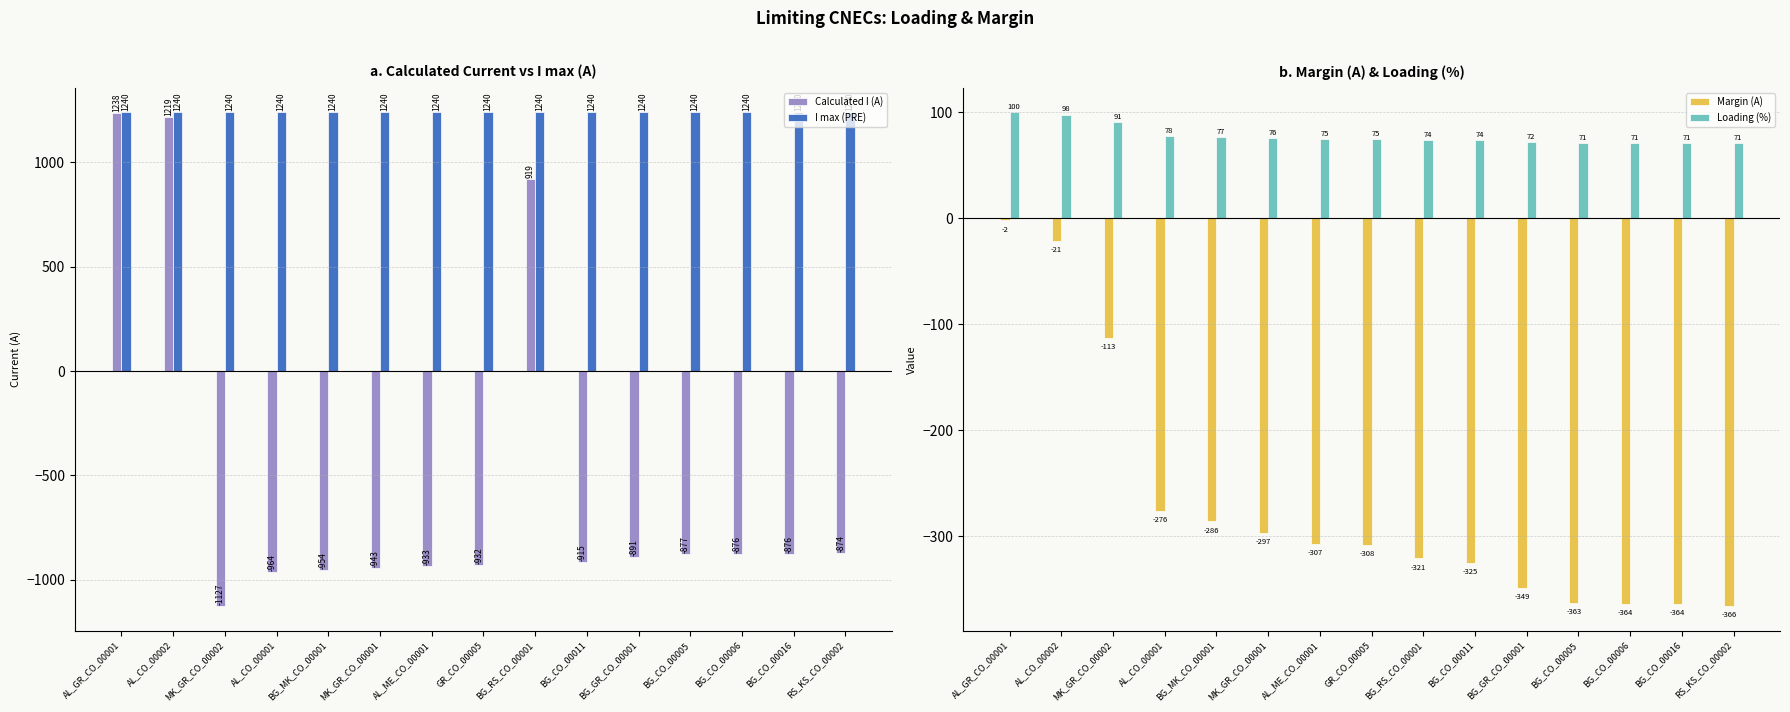

Reading right to left, transcribe all the data shown in this chart.

Calculated I (A): RS_KS_CO_00002=-874	BG_CO_00016=-876	BG_CO_00006=-876	BG_CO_00005=-877	BG_GR_CO_00001=-891	BG_CO_00011=-915	BG_RS_CO_00001=919	GR_CO_00005=-932	AL_ME_CO_00001=-933	MK_GR_CO_00001=-943	BG_MK_CO_00001=-954	AL_CO_00001=-964	MK_GR_CO_00002=-1127	AL_CO_00002=1219	AL_GR_CO_00001=1238
I max (PRE): RS_KS_CO_00002=1240	BG_CO_00016=1240	BG_CO_00006=1240	BG_CO_00005=1240	BG_GR_CO_00001=1240	BG_CO_00011=1240	BG_RS_CO_00001=1240	GR_CO_00005=1240	AL_ME_CO_00001=1240	MK_GR_CO_00001=1240	BG_MK_CO_00001=1240	AL_CO_00001=1240	MK_GR_CO_00002=1240	AL_CO_00002=1240	AL_GR_CO_00001=1240
Margin (A): RS_KS_CO_00002=-366	BG_CO_00016=-364	BG_CO_00006=-364	BG_CO_00005=-363	BG_GR_CO_00001=-349	BG_CO_00011=-325	BG_RS_CO_00001=-321	GR_CO_00005=-308	AL_ME_CO_00001=-307	MK_GR_CO_00001=-297	BG_MK_CO_00001=-286	AL_CO_00001=-276	MK_GR_CO_00002=-113	AL_CO_00002=-21	AL_GR_CO_00001=-2
Loading (%): RS_KS_CO_00002=71	BG_CO_00016=71	BG_CO_00006=71	BG_CO_00005=71	BG_GR_CO_00001=72	BG_CO_00011=74	BG_RS_CO_00001=74	GR_CO_00005=75	AL_ME_CO_00001=75	MK_GR_CO_00001=76	BG_MK_CO_00001=77	AL_CO_00001=78	MK_GR_CO_00002=91	AL_CO_00002=98	AL_GR_CO_00001=100